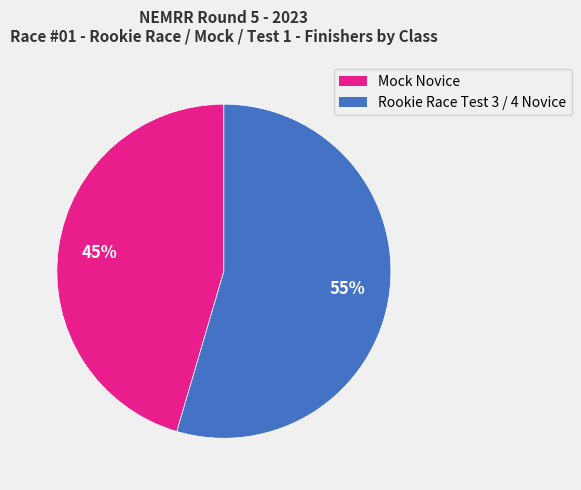

Between Mock Novice and Rookie Race Test 3 / 4 Novice, which is larger?

Rookie Race Test 3 / 4 Novice